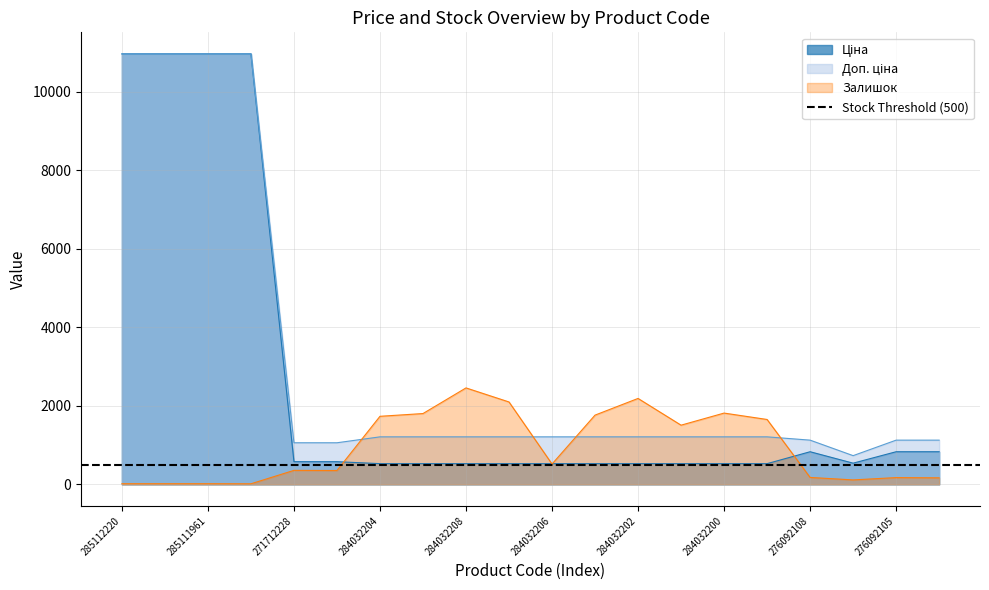

Reading left to right, transcribe all the data shown in this chart.

Ціна: 285112220=10964.4	285112217=10964.4	285111961=10964.4	285111912=10964.4	271712228=578.1	271712227=578.1	284032204=528.2	284032203=528.2	284032208=528.2	284032207=528.2	284032206=528.2	284032205=528.2	284032202=528.2	284032201=528.2	284032200=528.2	284032199=528.2	276092108=831.5	276092107=540.5	276092105=831.5	276092104=831.5
Доп. ціна: 285112220=10964.4	285112217=10964.4	285111961=10964.4	285111912=10964.4	271712228=1060.0	271712227=1060.0	284032204=1210.7	284032203=1210.7	284032208=1210.7	284032207=1210.7	284032206=1210.7	284032205=1210.7	284032202=1210.7	284032201=1210.7	284032200=1210.7	284032199=1210.7	276092108=1126.7	276092107=732.0	276092105=1126.7	276092104=1126.7
Залишок: 285112220=17.0	285112217=17.0	285111961=17.0	285111912=15.0	271712228=357.0	271712227=353.0	284032204=1734.0	284032203=1804.0	284032208=2457.0	284032207=2099.0	284032206=518.0	284032205=1764.0	284032202=2189.0	284032201=1508.0	284032200=1816.0	284032199=1653.0	276092108=177.0	276092107=114.0	276092105=173.0	276092104=167.0